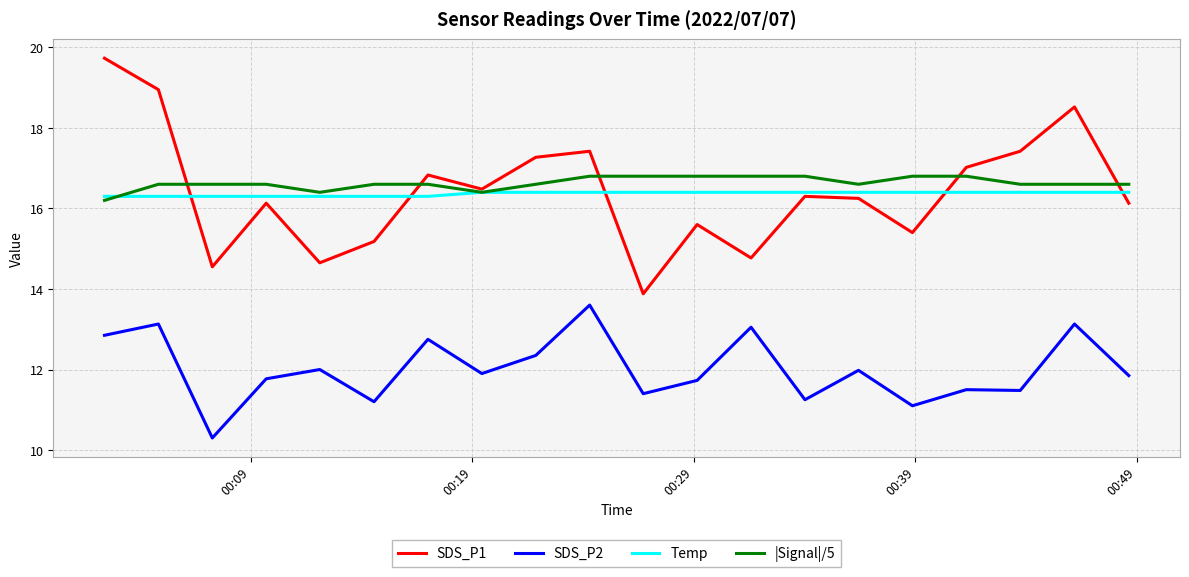

What are all the series names shown in the legend?

SDS_P1, SDS_P2, Temp, |Signal|/5